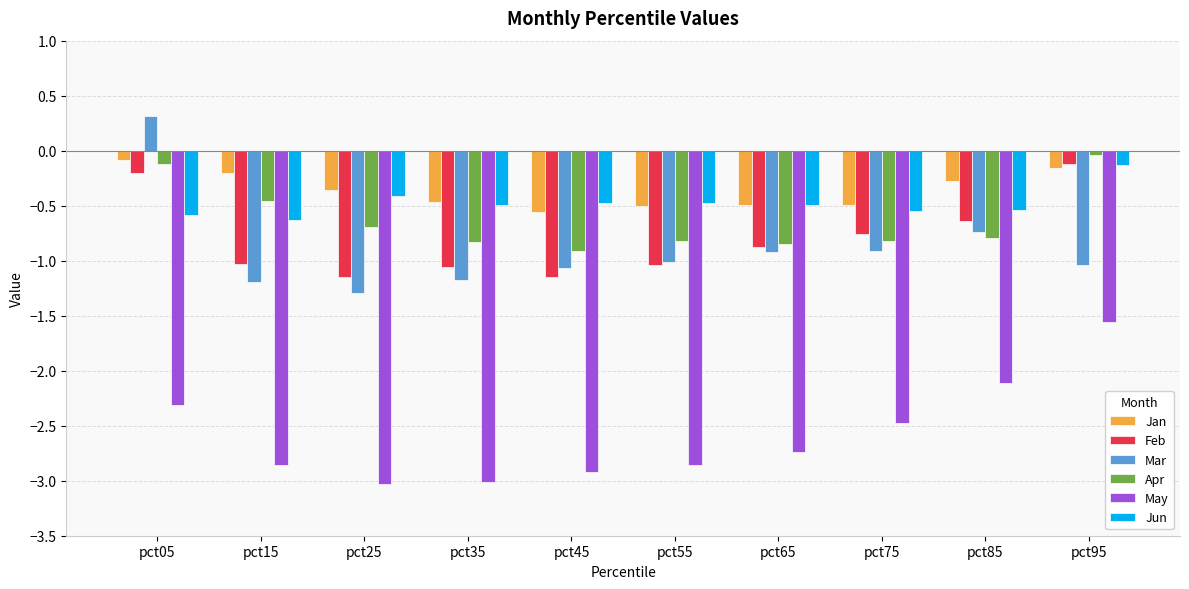

How many bars are there in total?

60